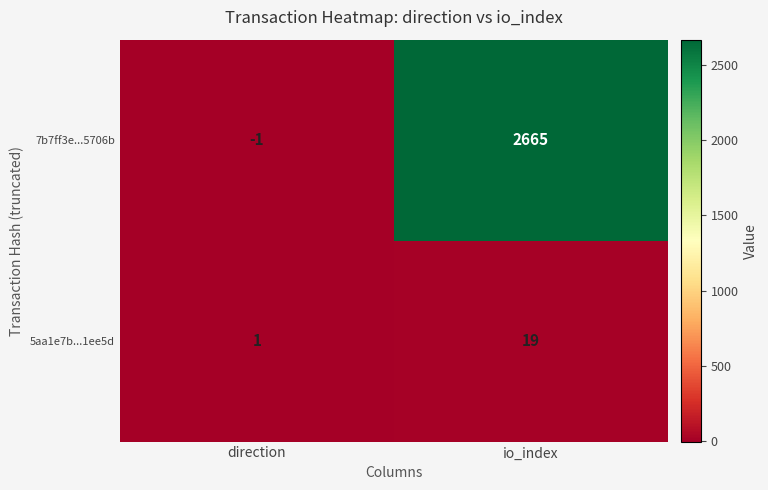

What is the sum of all 5aa1e7b...1ee5d values?

20